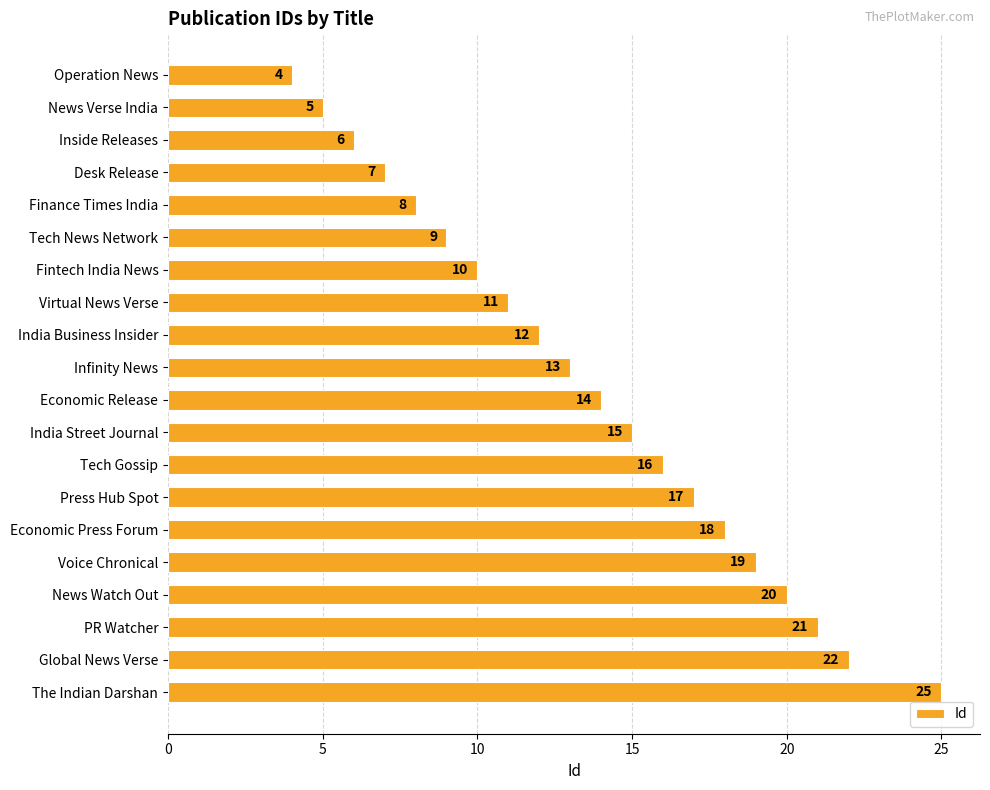

What is the average value?

14